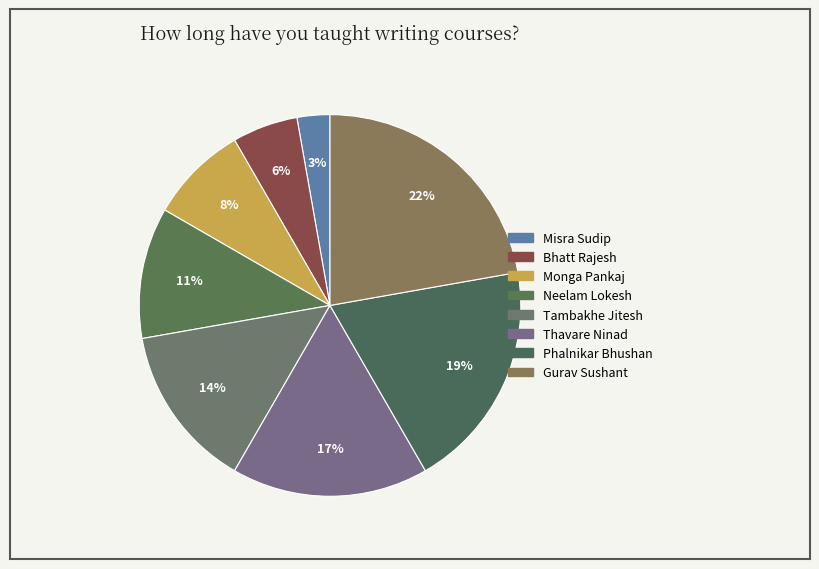

What percentage is NOT represented by Tambakhe Jitesh?

86.1%